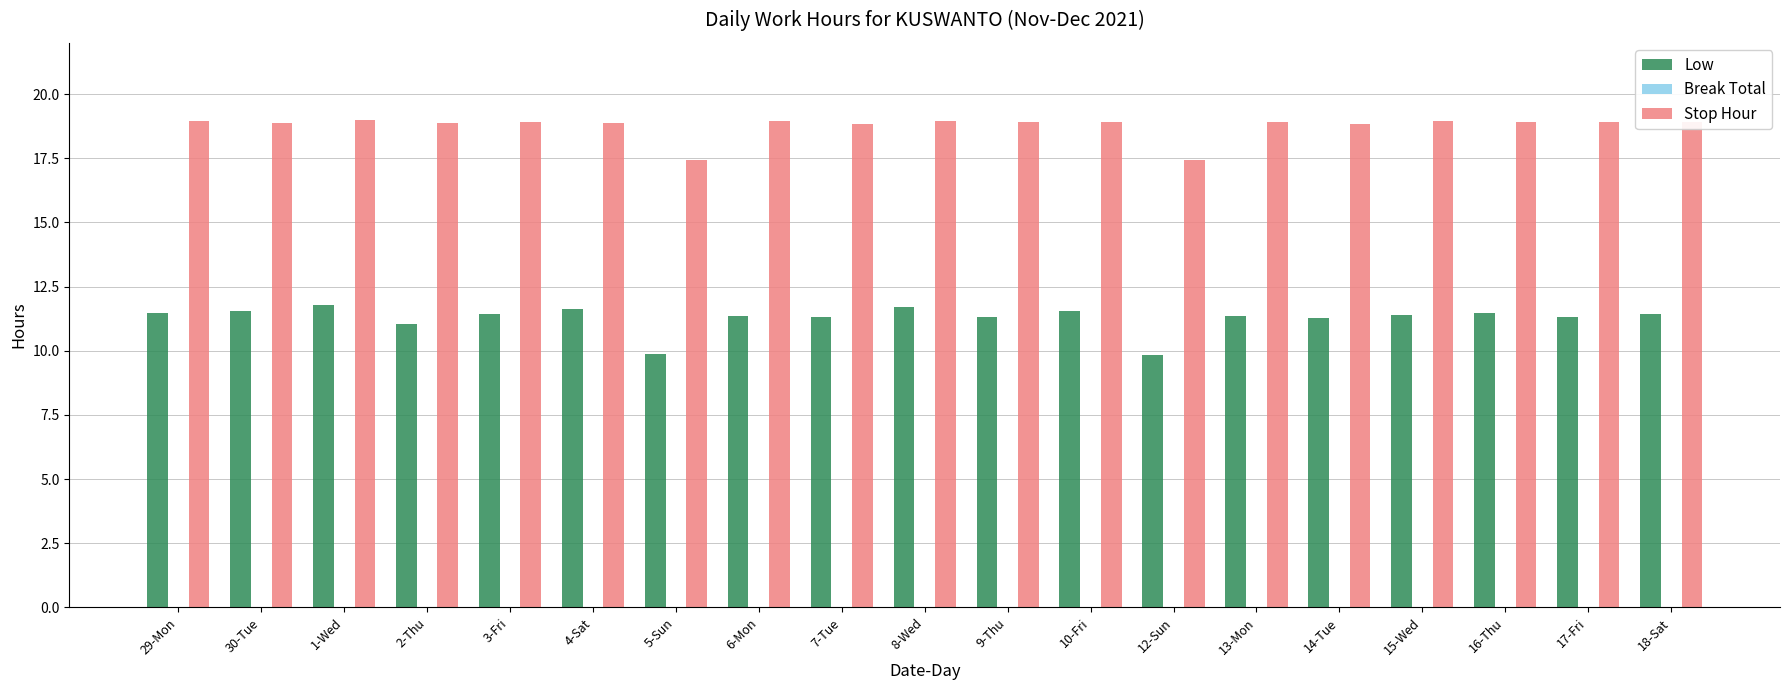

What is the spread (max minus min) of values at 30-Tue?

7.3